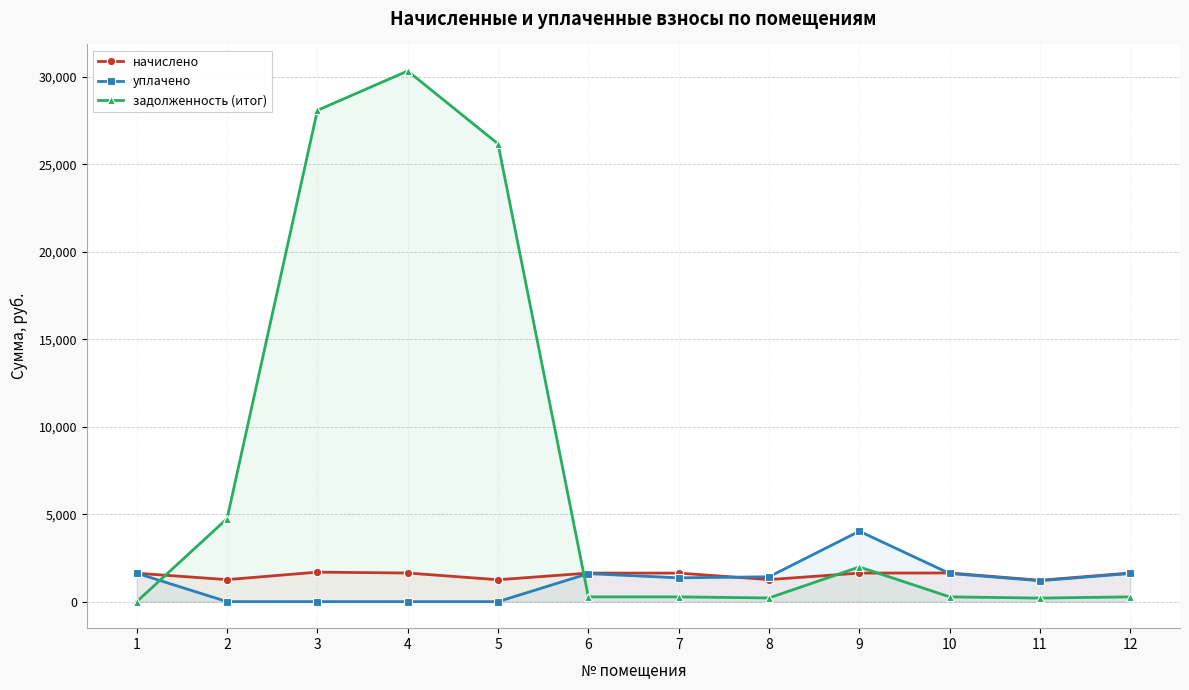

What are all the series names shown in the legend?

начислено, уплачено, задолженность (итог)